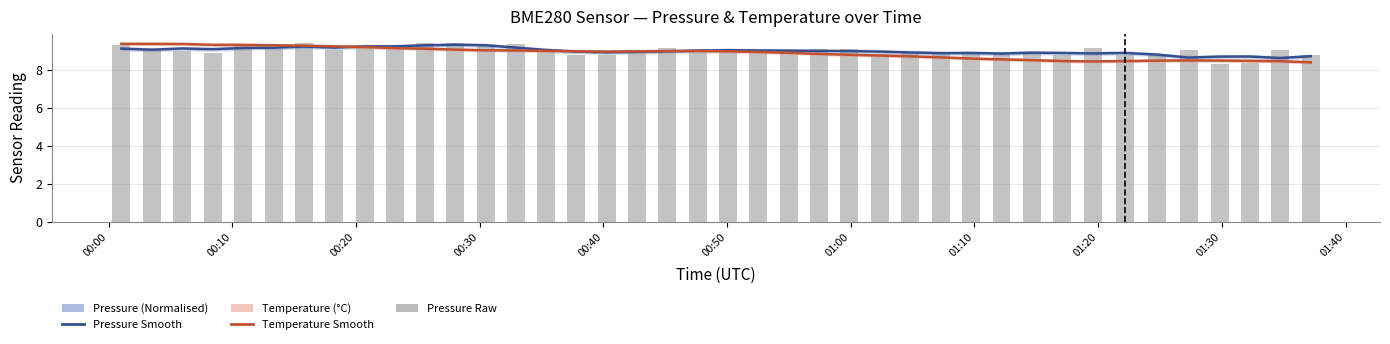

Is the value of pressure_smooth at 36 greater than the value of temperature_smooth at 00:40?

No